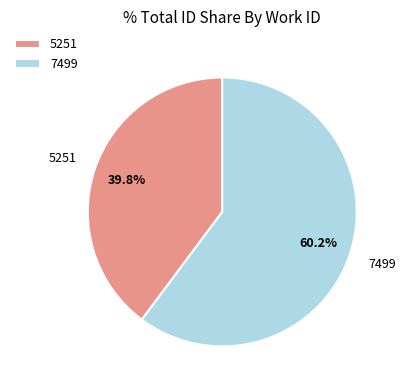

Which category accounts for the majority?

7499